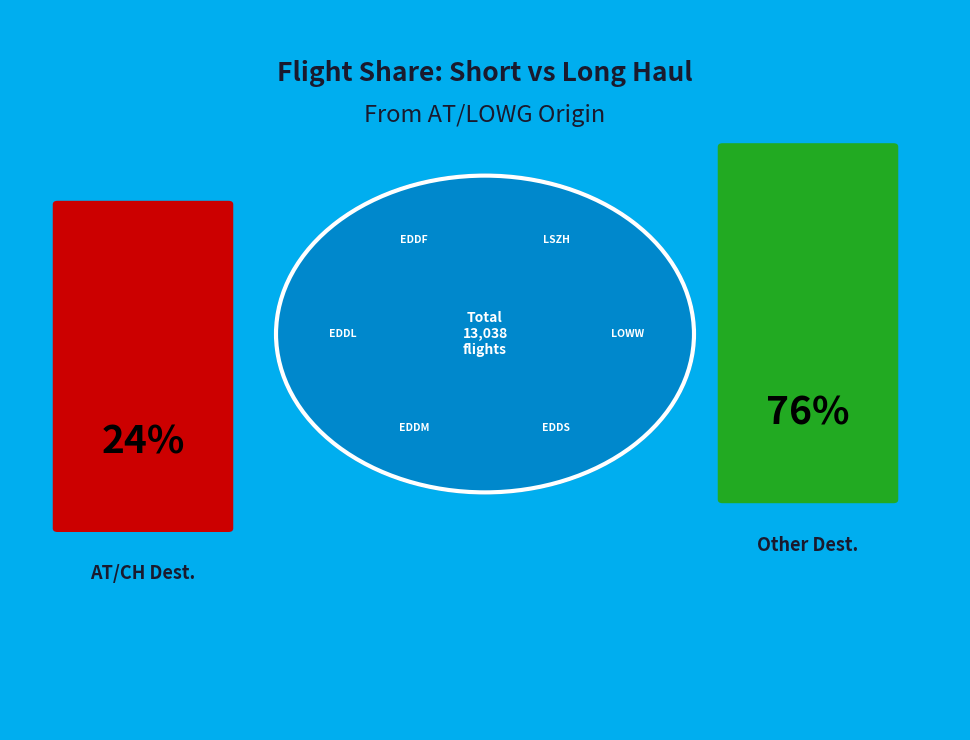

Is it true that LEPA is 8% of the pie?

False